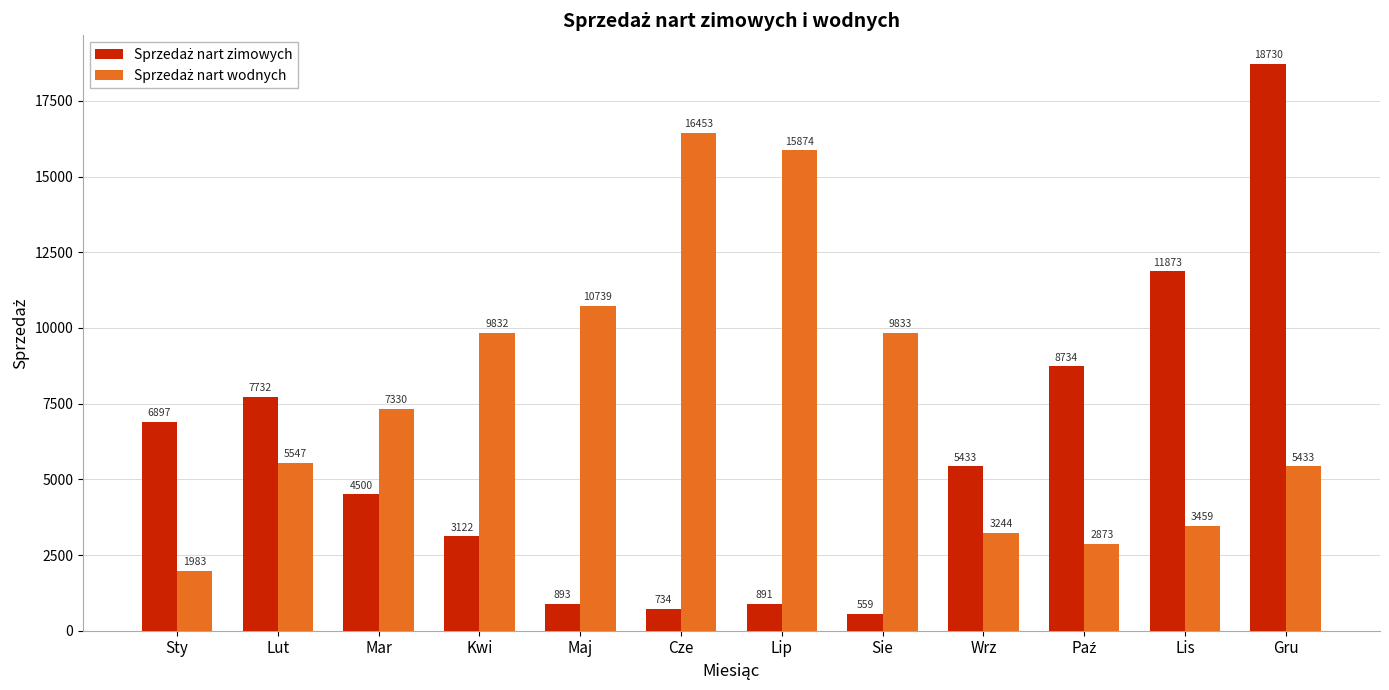

Which label corresponds to the largest value in the chart?

Gru